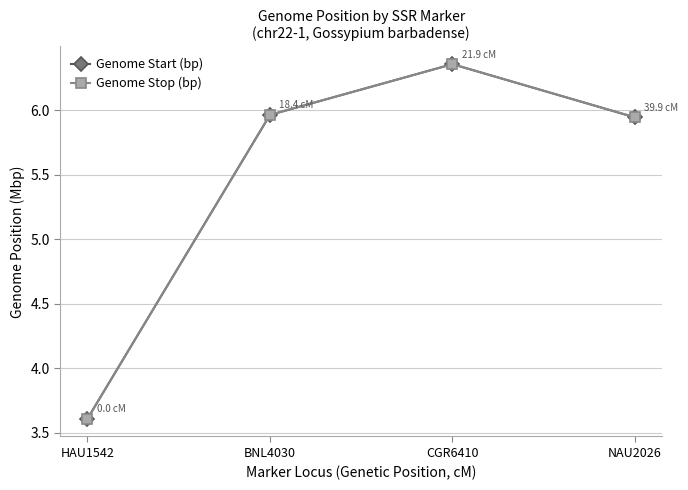

Where does the Genome Stop (bp) series first go above 5?

BNL4030